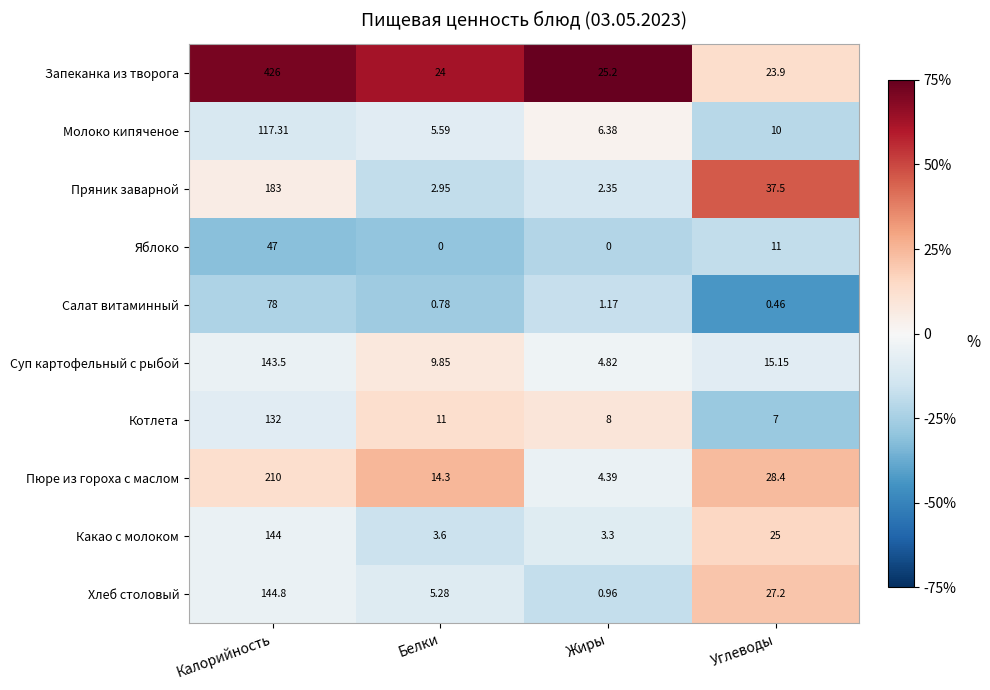

Where is Суп картофельный с рыбой nearest to the value 74?

Углеводы